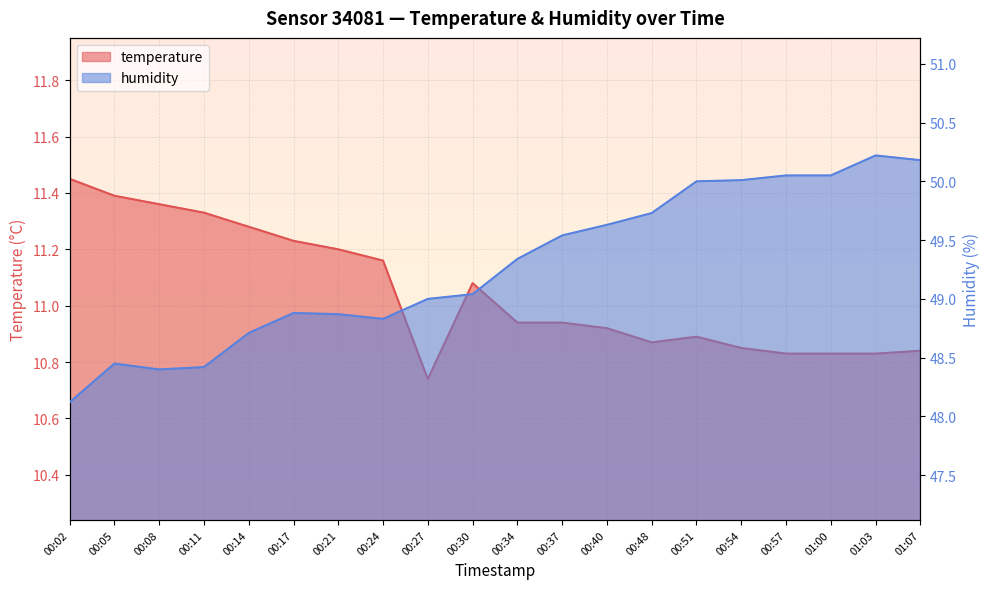

Reading right to left, what are all the values shown in this chart?

temperature: 10.8	10.8	10.8	10.8	10.8	10.9	10.9	10.9	10.9	10.9	11.1	10.7	11.2	11.2	11.2	11.3	11.3	11.4	11.4	11.4
humidity: 50.2	50.2	50.0	50.0	50.0	50.0	49.7	49.6	49.5	49.3	49.0	49.0	48.8	48.9	48.9	48.7	48.4	48.4	48.5	48.1